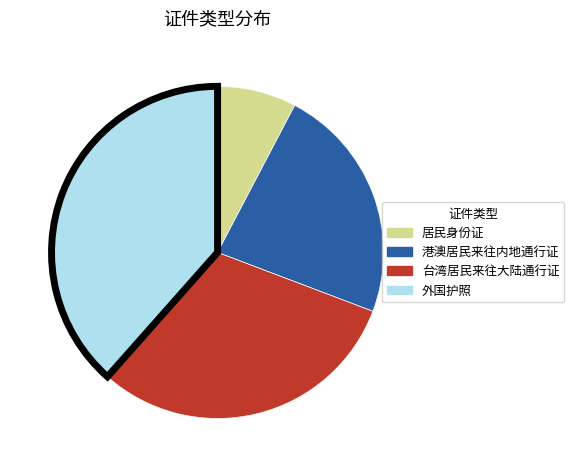

Between 外国护照 and 台湾居民来往大陆通行证, which is larger?

外国护照